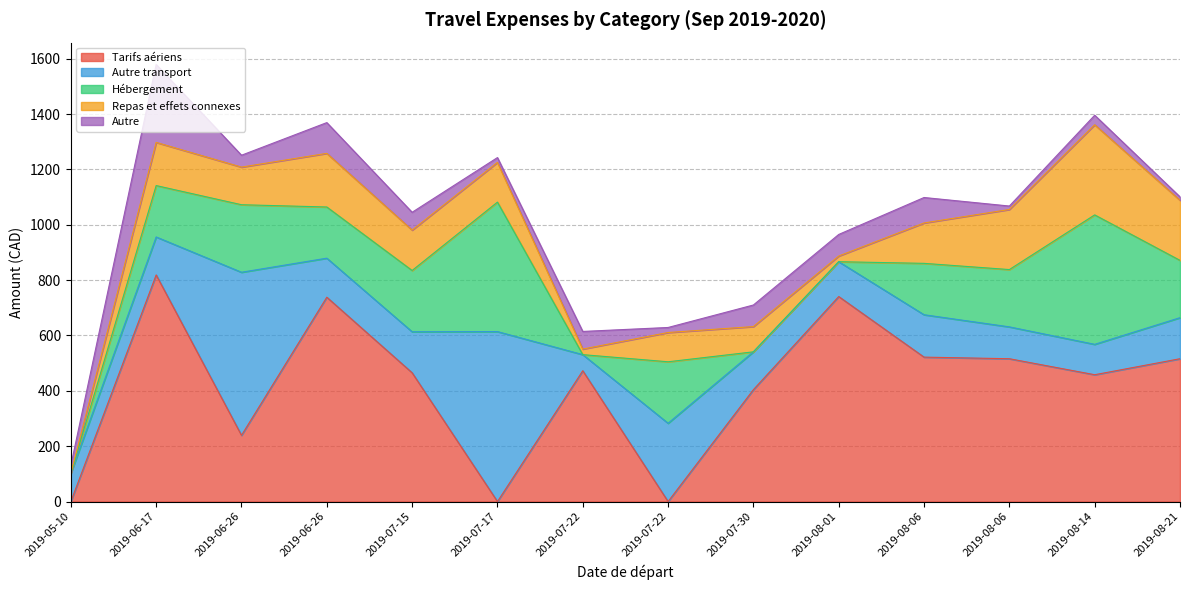

Which series has the widest spread of values?

Tarifs aériens